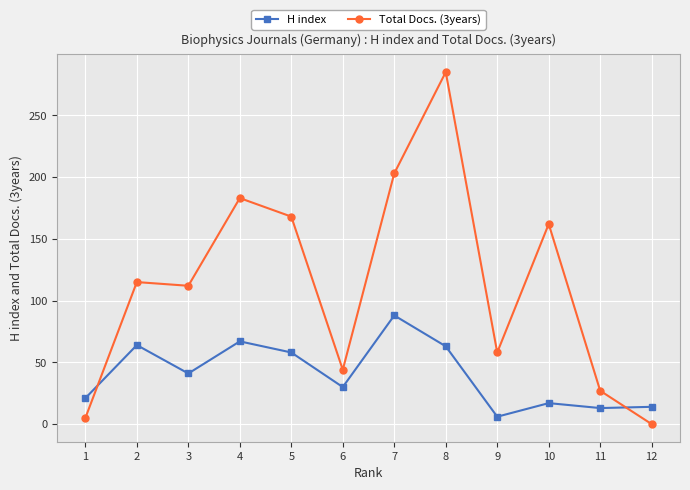

At which label does Total Docs. (3years) reach its minimum?

12